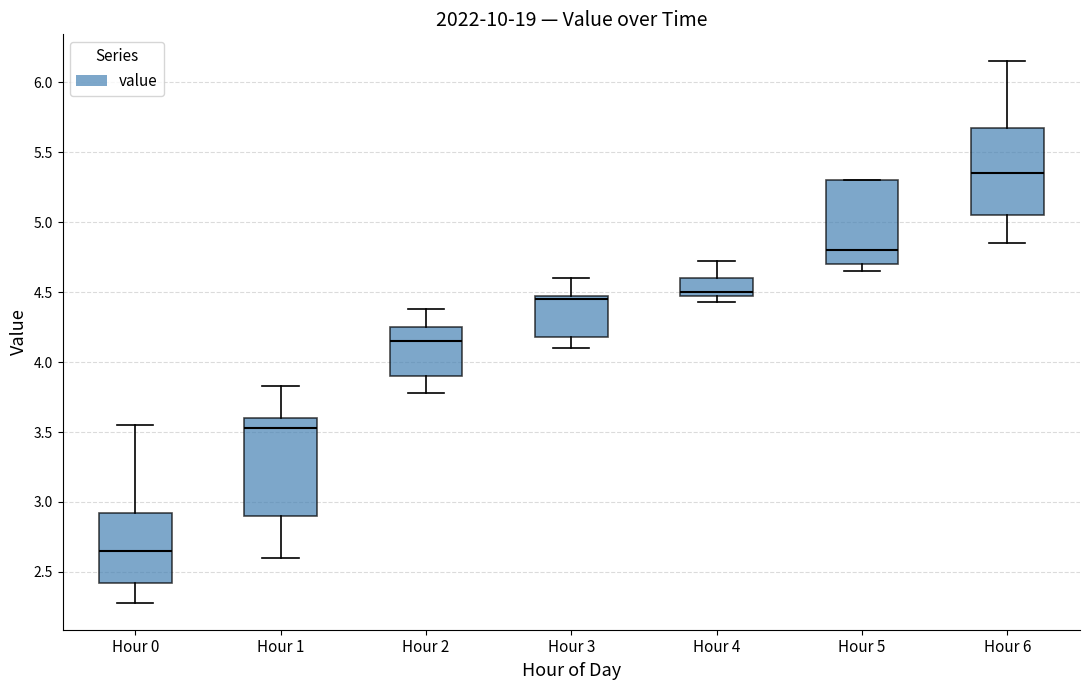

Where does the upper whisker of the box for Hour 1 end on the y-axis? The values are not printed on the chart, so give them approximately, as read against the axis.

3.85